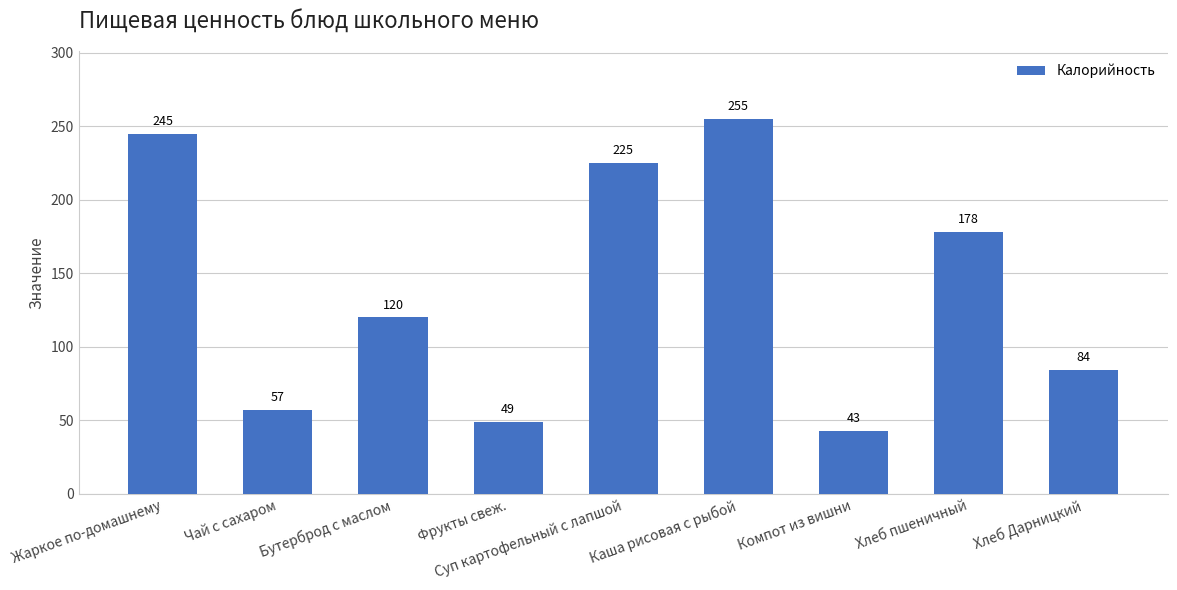

At which label does the data first exceed 120?

Жаркое по-домашнему